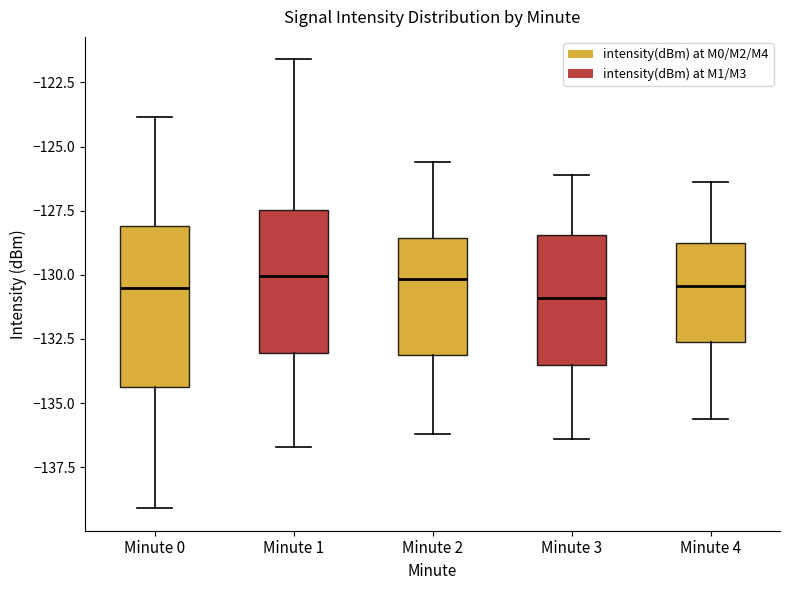

Where does the upper whisker of the box for Minute 2 end on the y-axis? The values are not printed on the chart, so give them approximately, as read against the axis.

-125.5